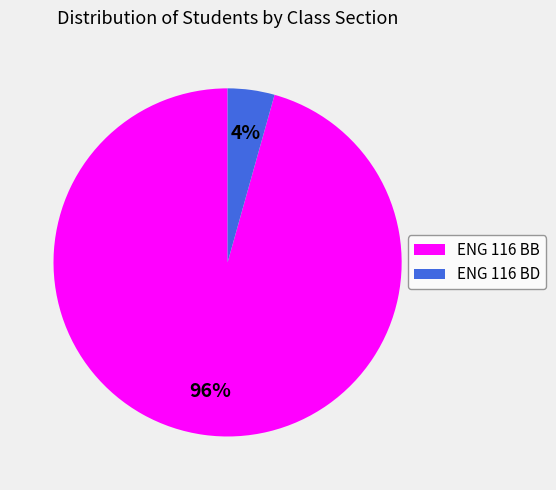

Between ENG 116 BB and ENG 116 BD, which is larger?

ENG 116 BB